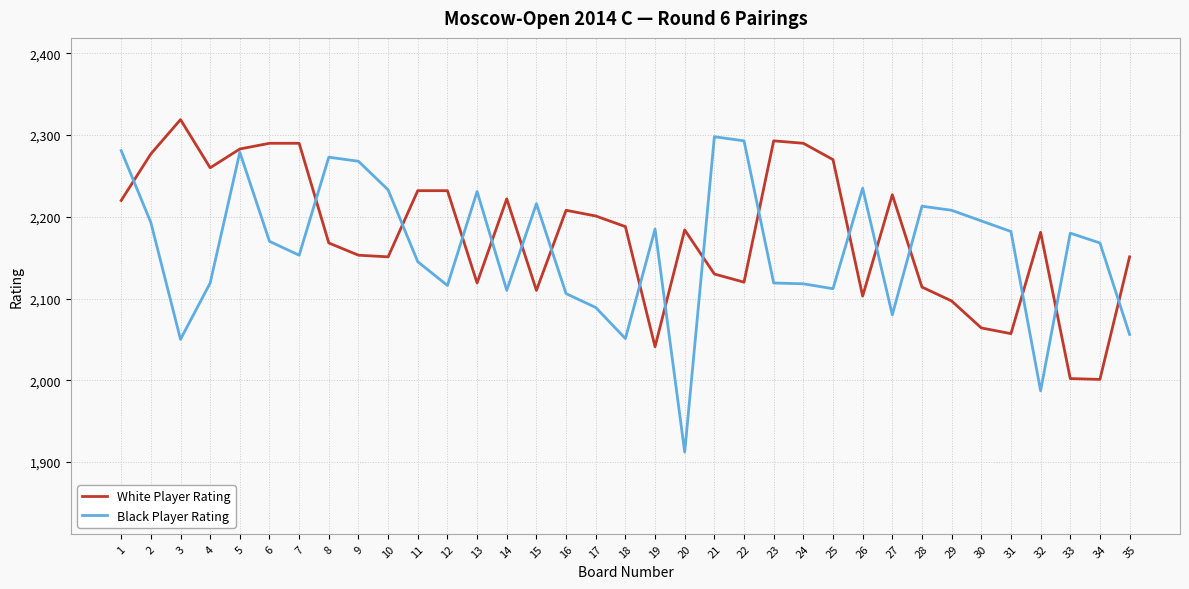

The Black Player Rating series shows 2781 at 12. True or false?

False